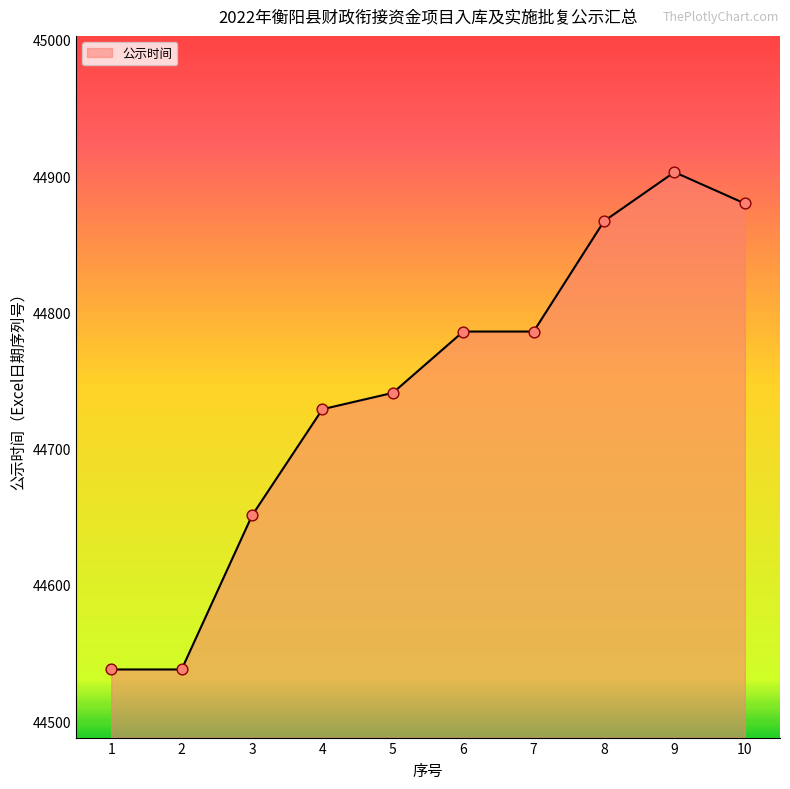

Approximately how many times larger is the value at 2 compared to 4?

1.0